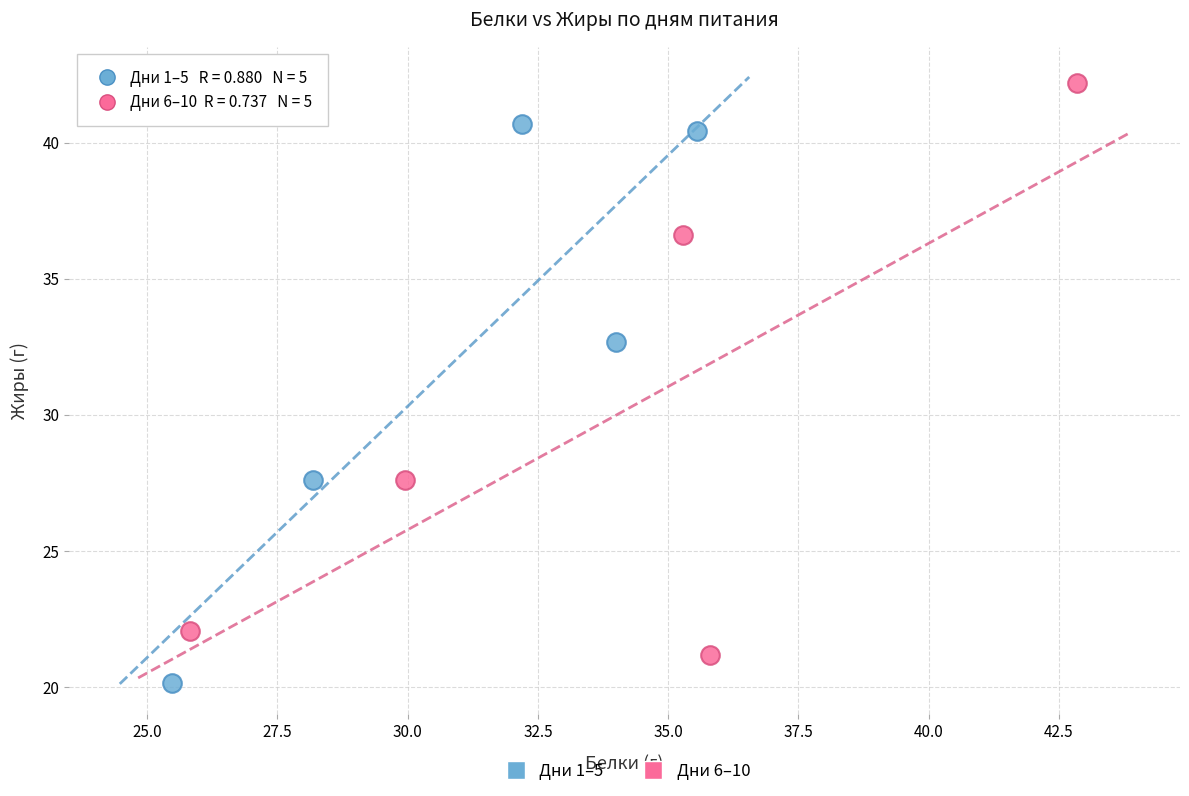

Which series contains the highest Y value?

Дни 6–10